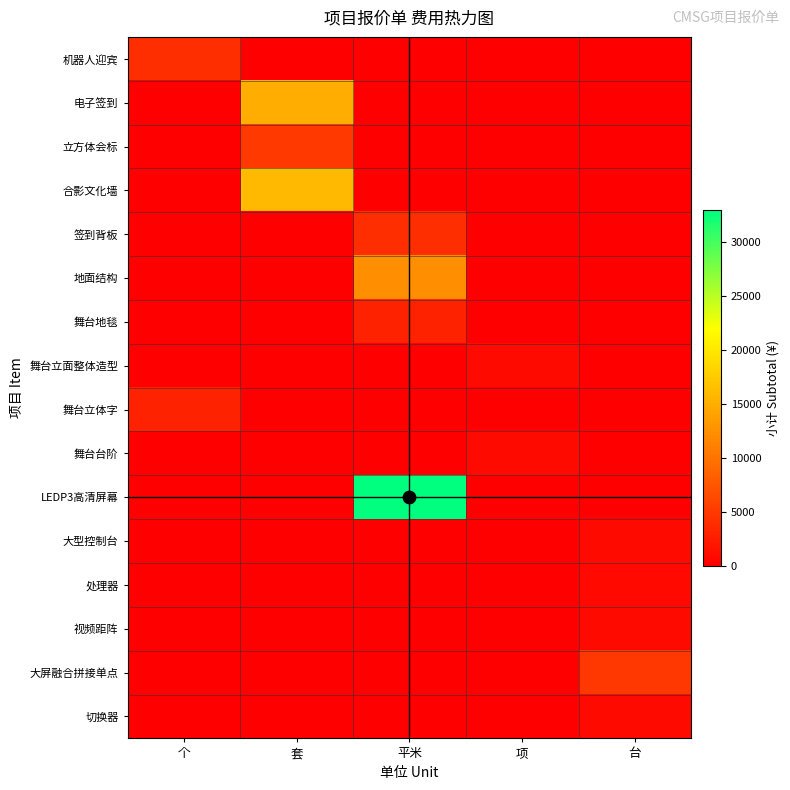

Which series changed the most between 个 and 台?

大屏融合拼接单点